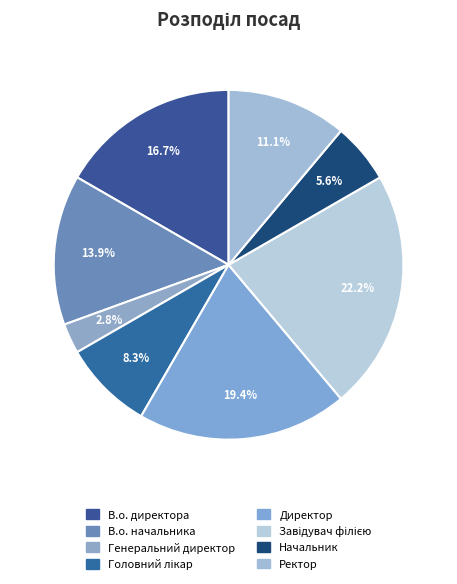

To the nearest percent, what is the difference between the Завідувач філією and Головний лікар slice percentages?

14%